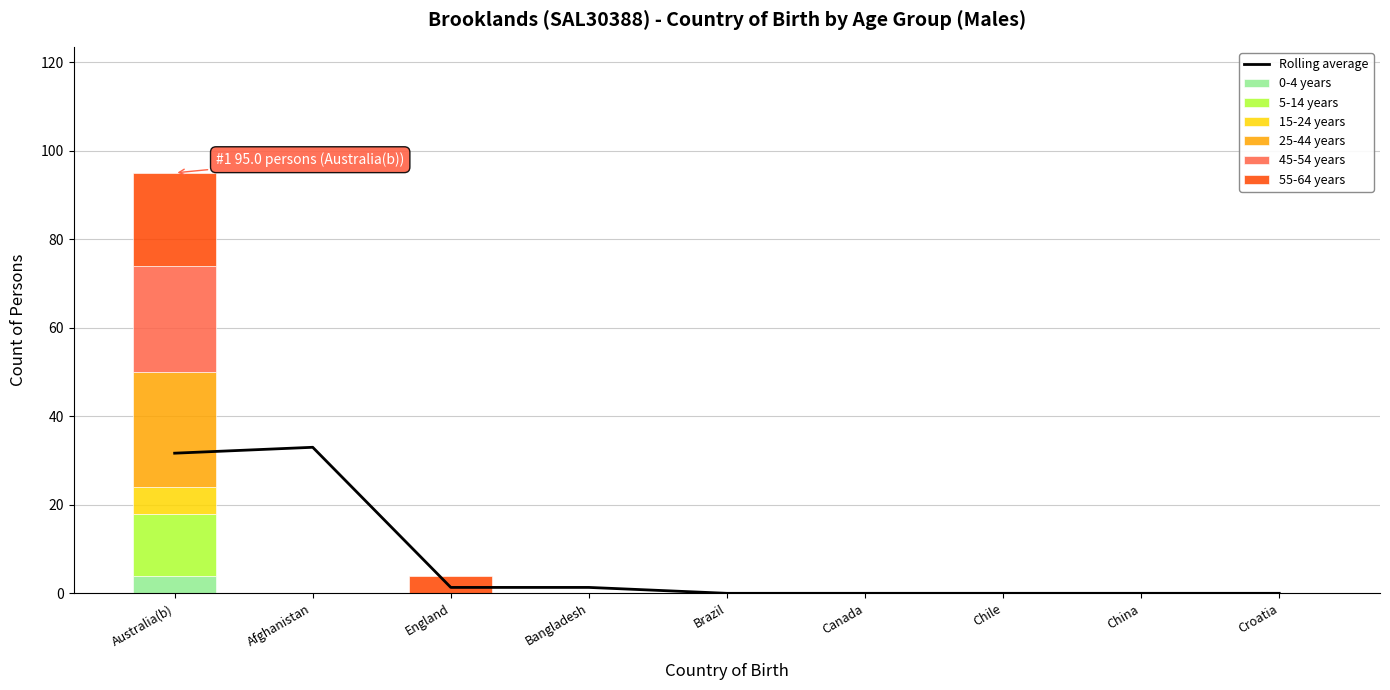

True or false: 0-4 years has a value of 0 at Croatia.

True